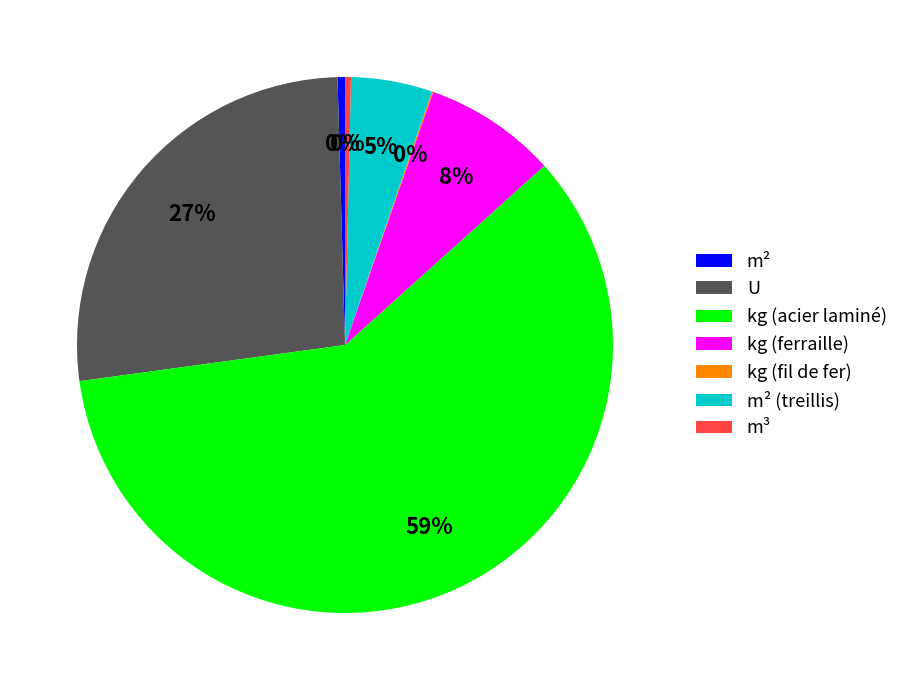

Which slice represents more than half of the pie?

kg (acier laminé)